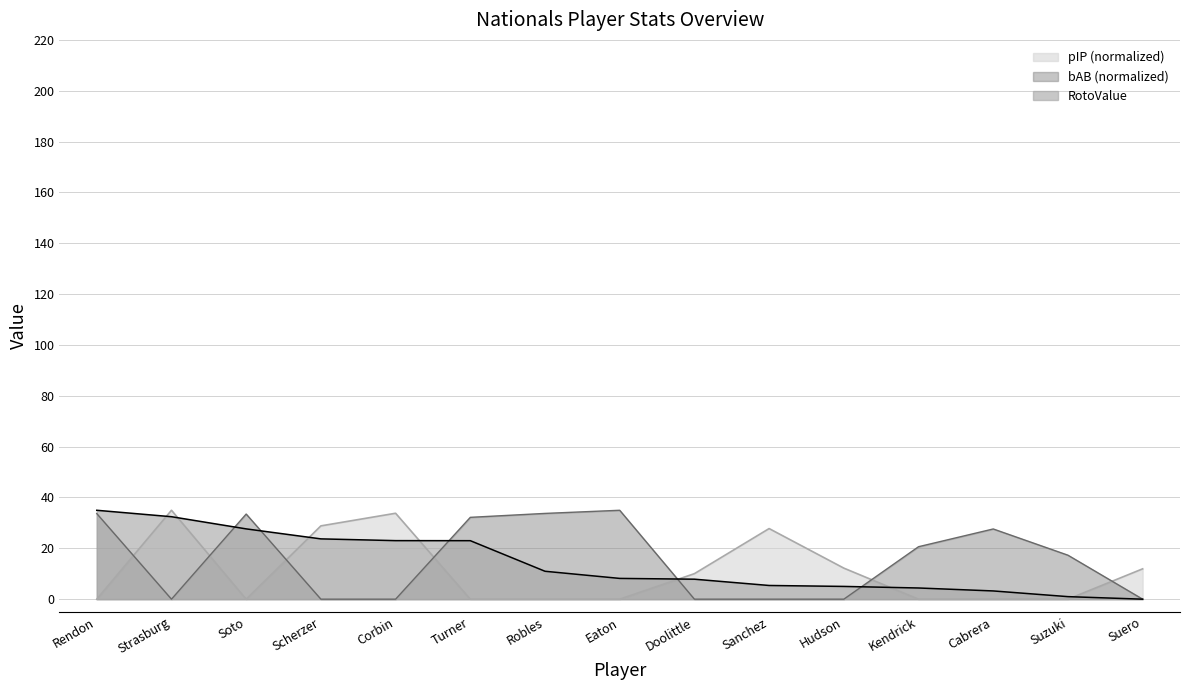

True or false: RotoValue has more than 2 interior local peaks.

False